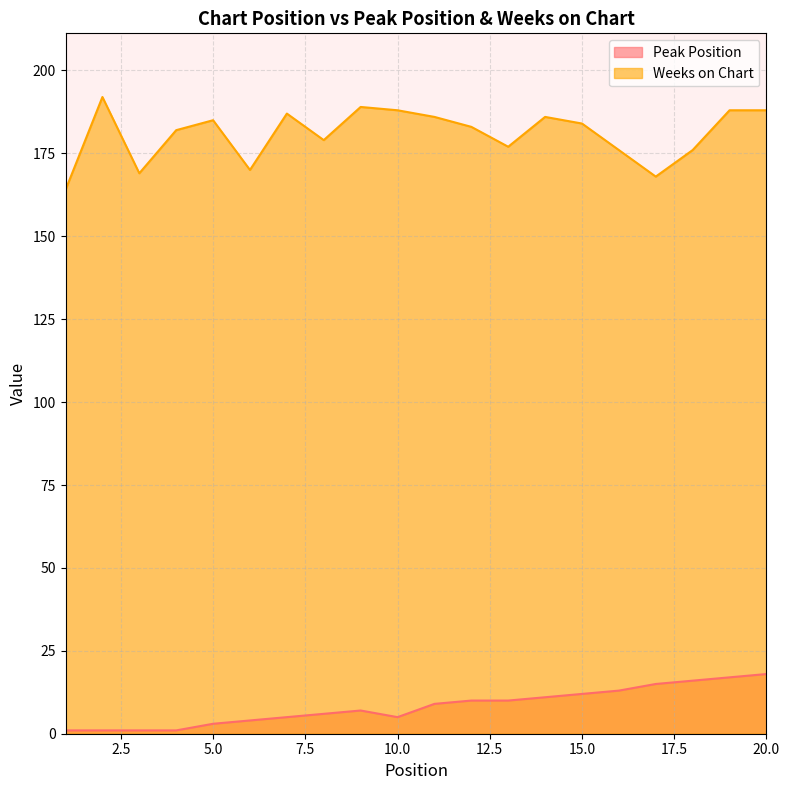

At 6, list the series in order from smallest to largest.

Peak Position, Weeks on Chart